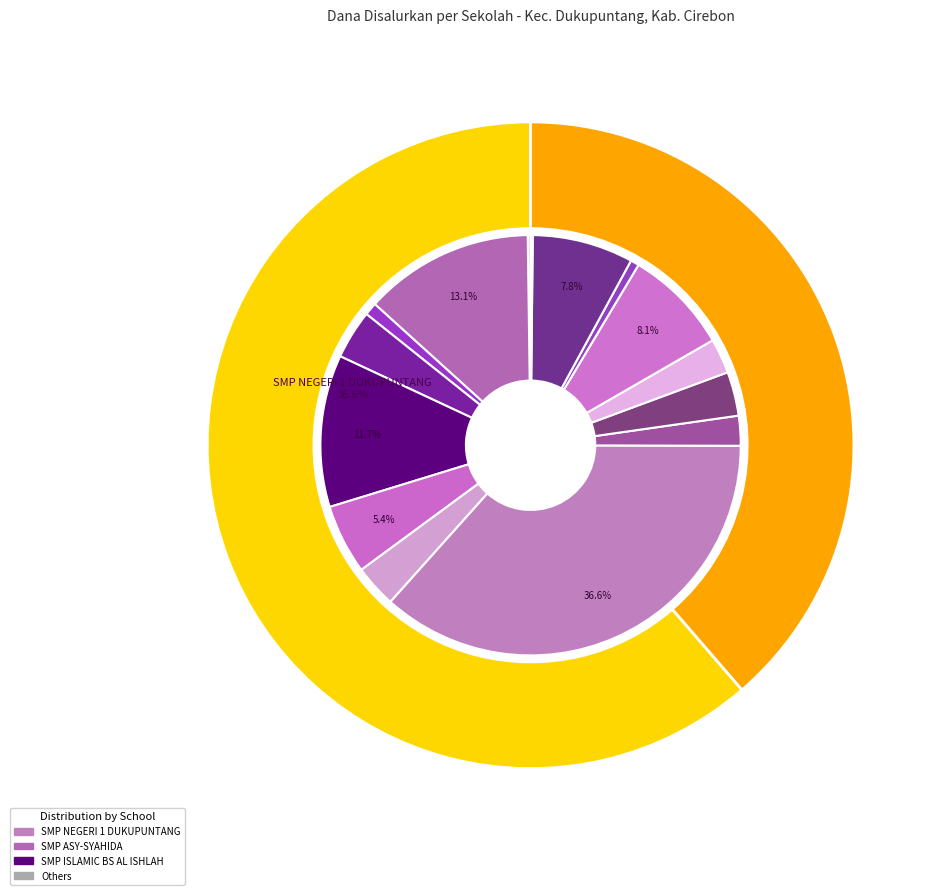

How many segments does this pie chart have?

15